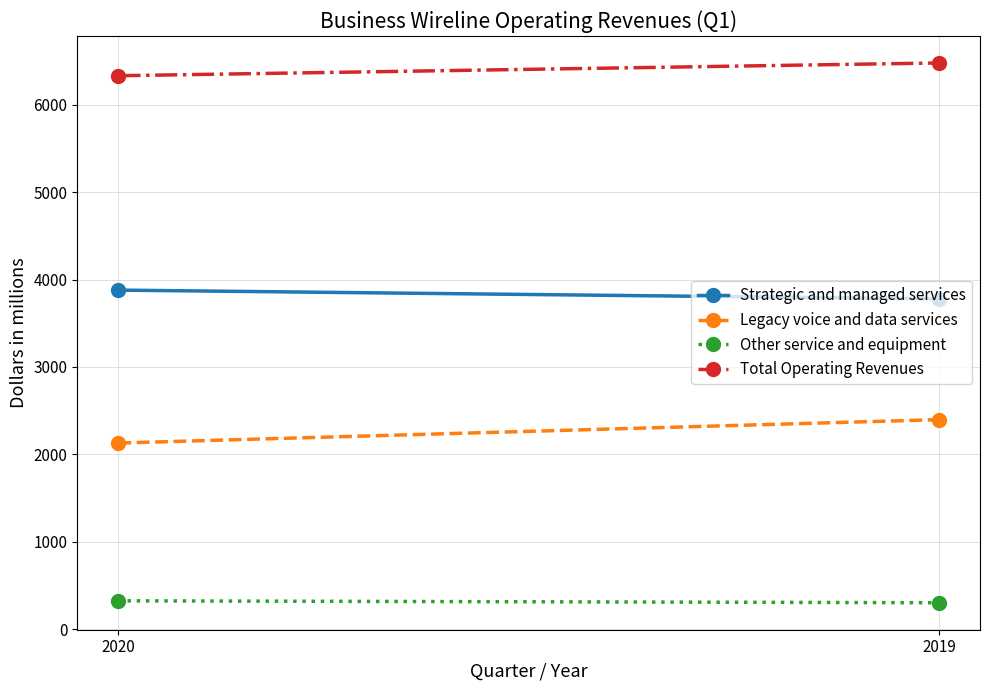

What is the sum of the Total Operating Revenues values at 2020 and 2019?

12810